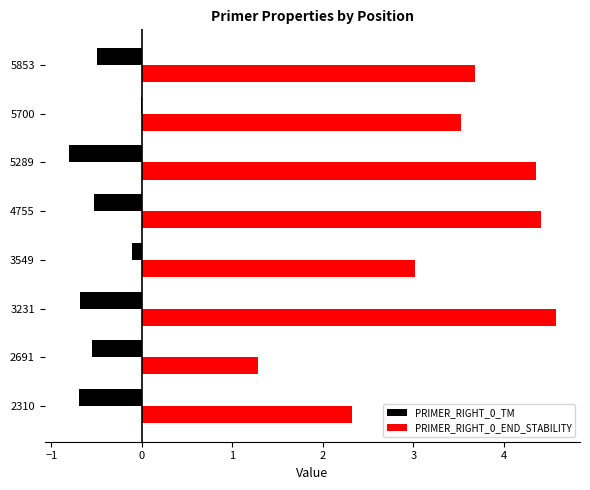

The PRIMER_RIGHT_0_END_STABILITY series shows 5.3 at 3549. True or false?

False